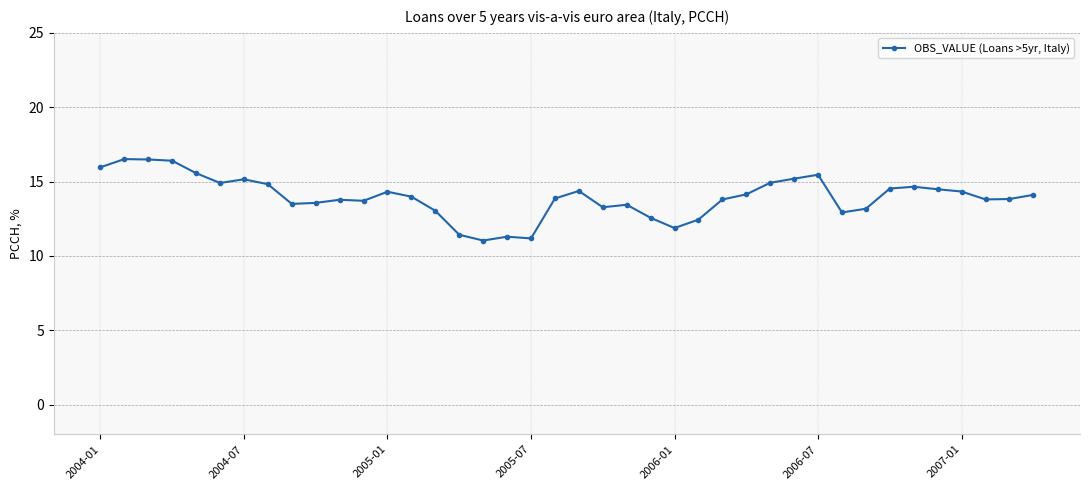

Count the number of categories in the chart.

40